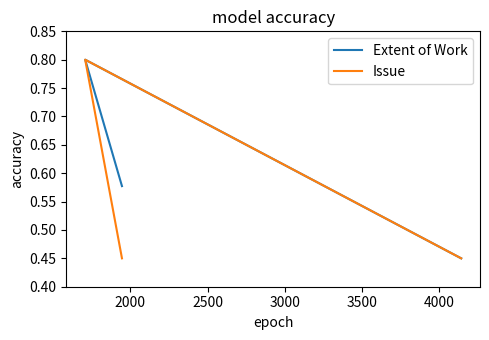

The value of Issue at 1500 is 0.3. True or false?

False